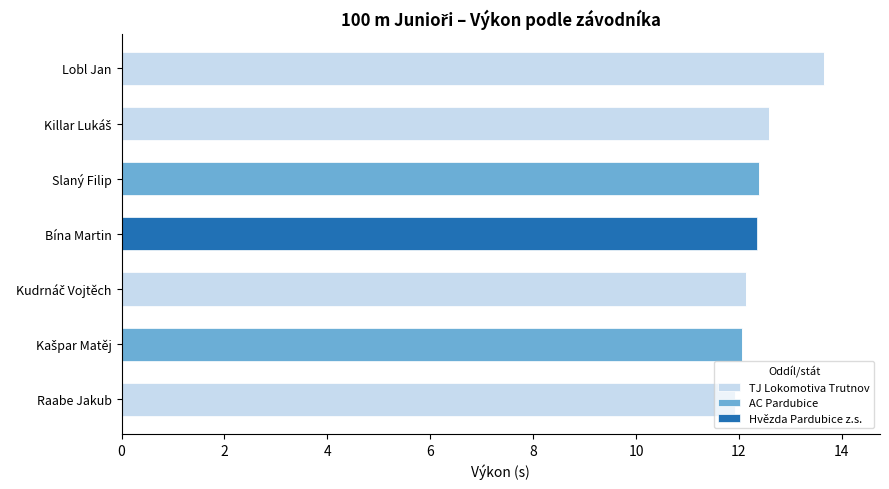

Is it true that TJ Lokomotiva Trutnov equals 0.0 at Bína Martin?

True